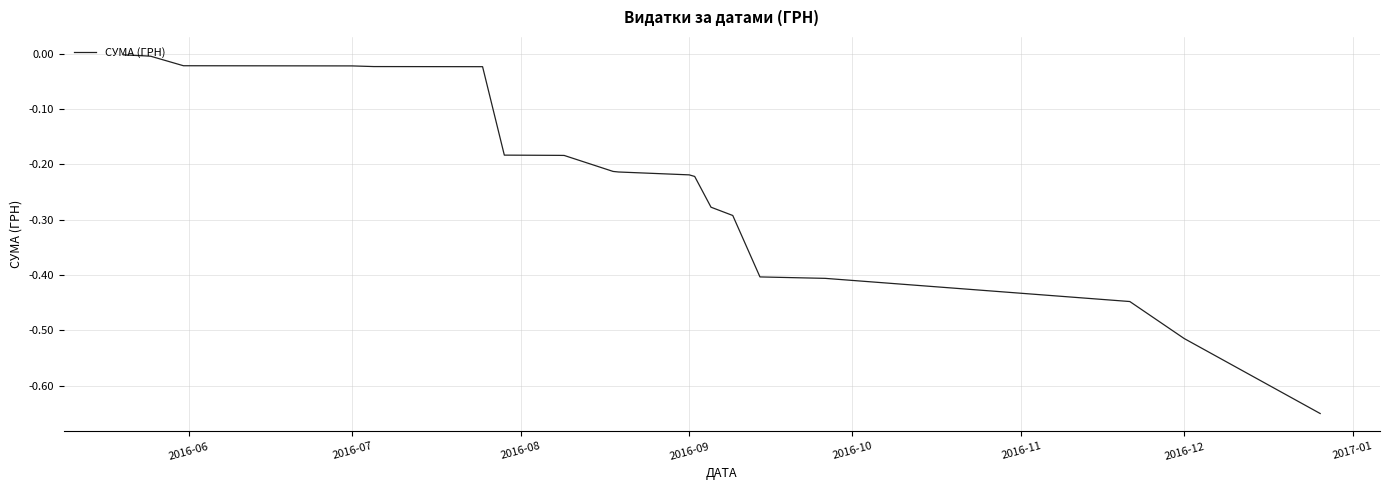

What is the sum of all values?

-4.7